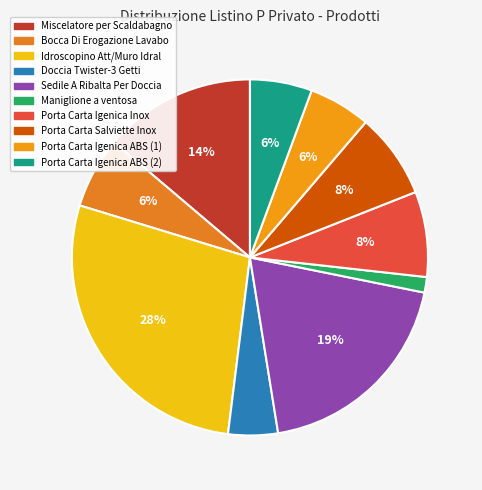

What is the smallest slice in the pie chart?

Maniglione a ventosa